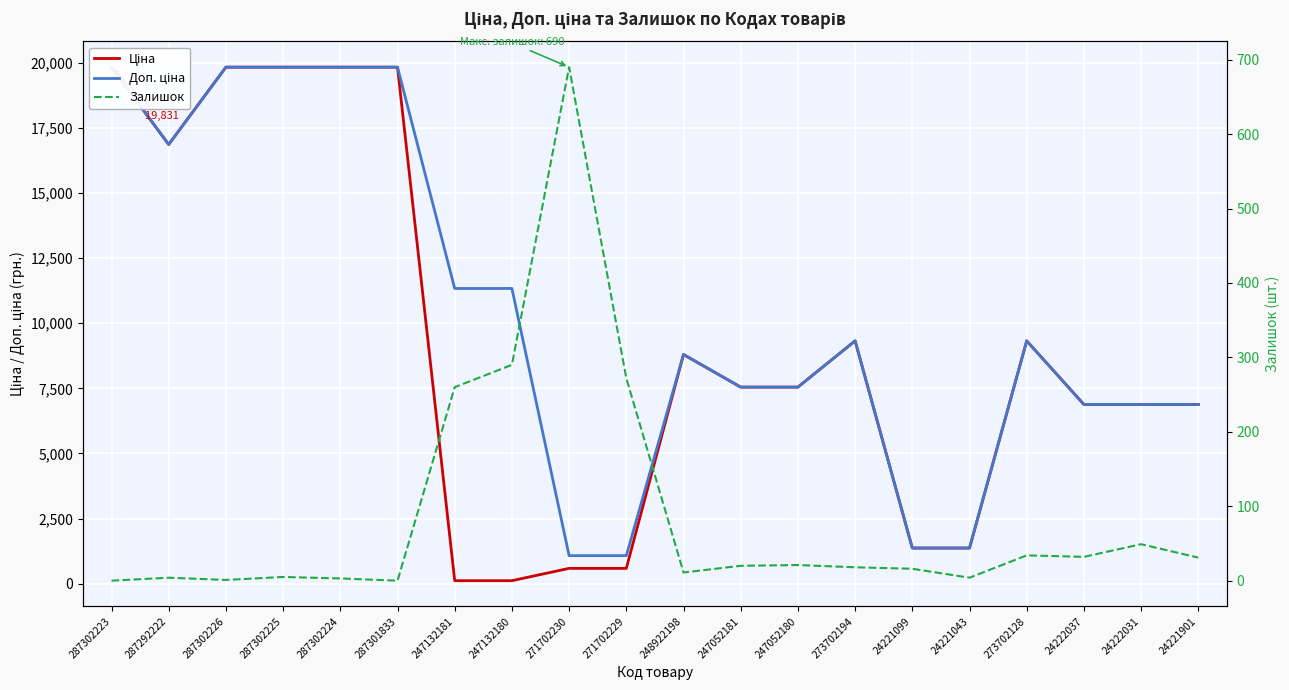

What is the label of the 8th point from the left?

247132180